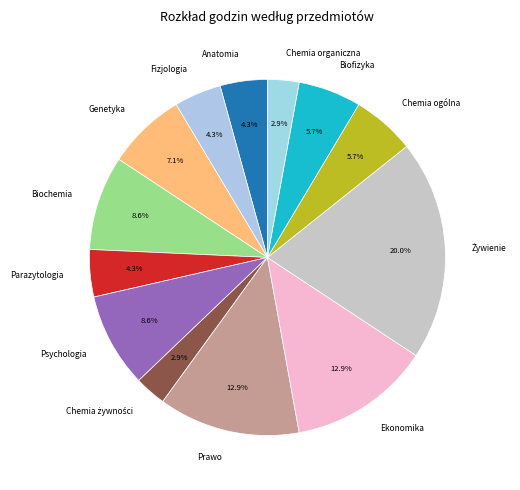

How many segments does this pie chart have?

13